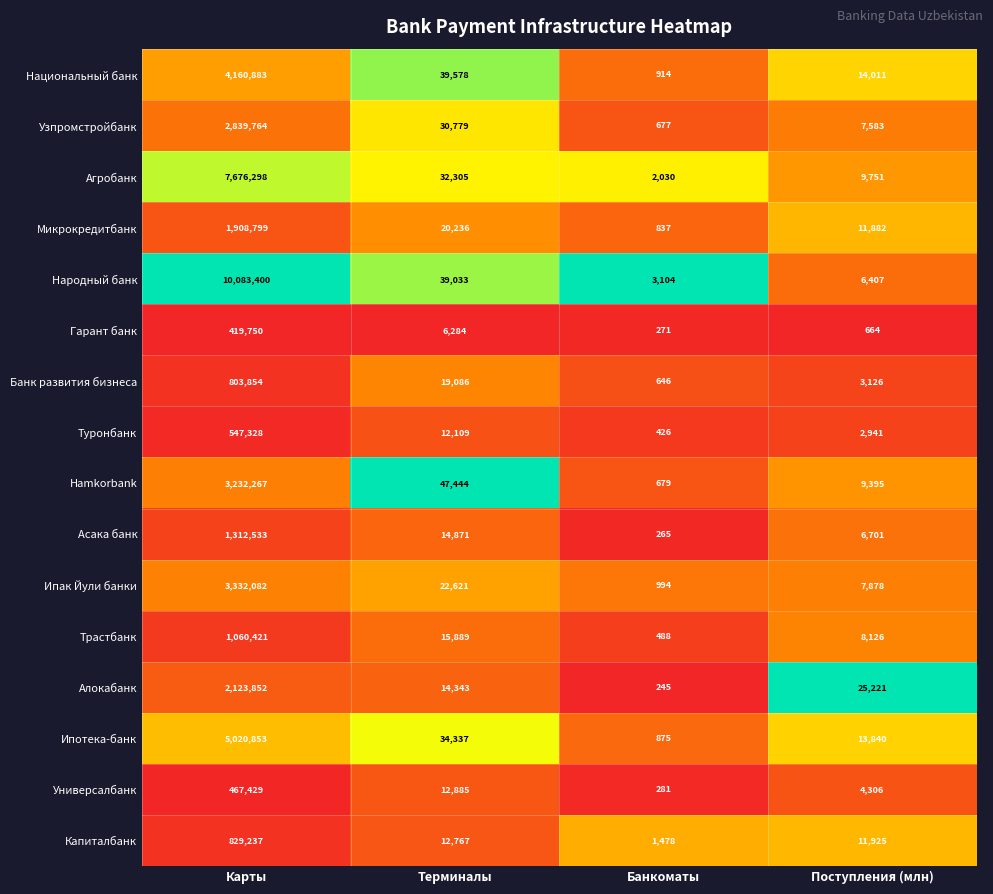

Is it true that Капиталбанк equals 700 at Банкоматы?

False